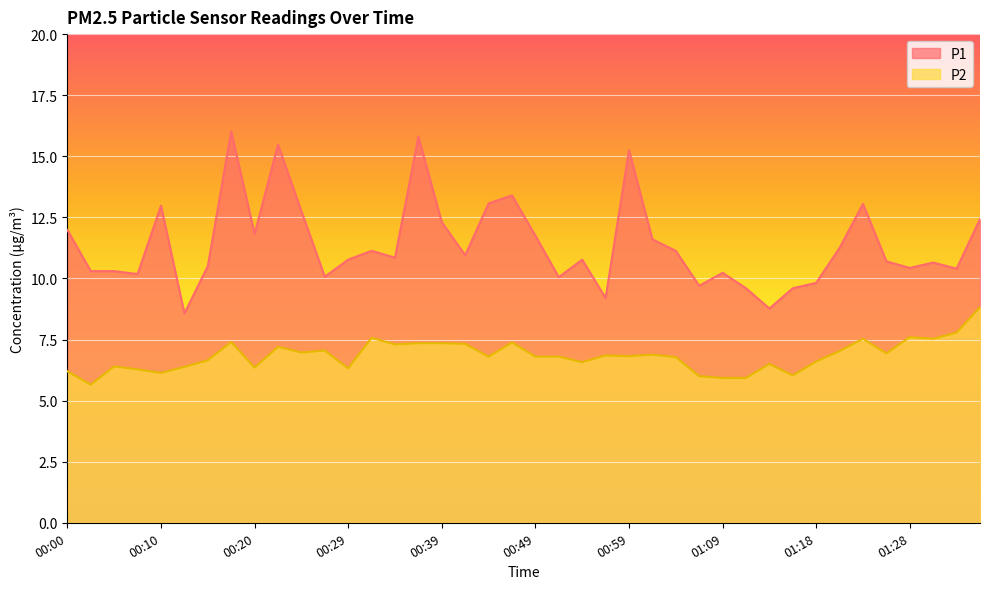

At which label does P2 reach its minimum?

00:03